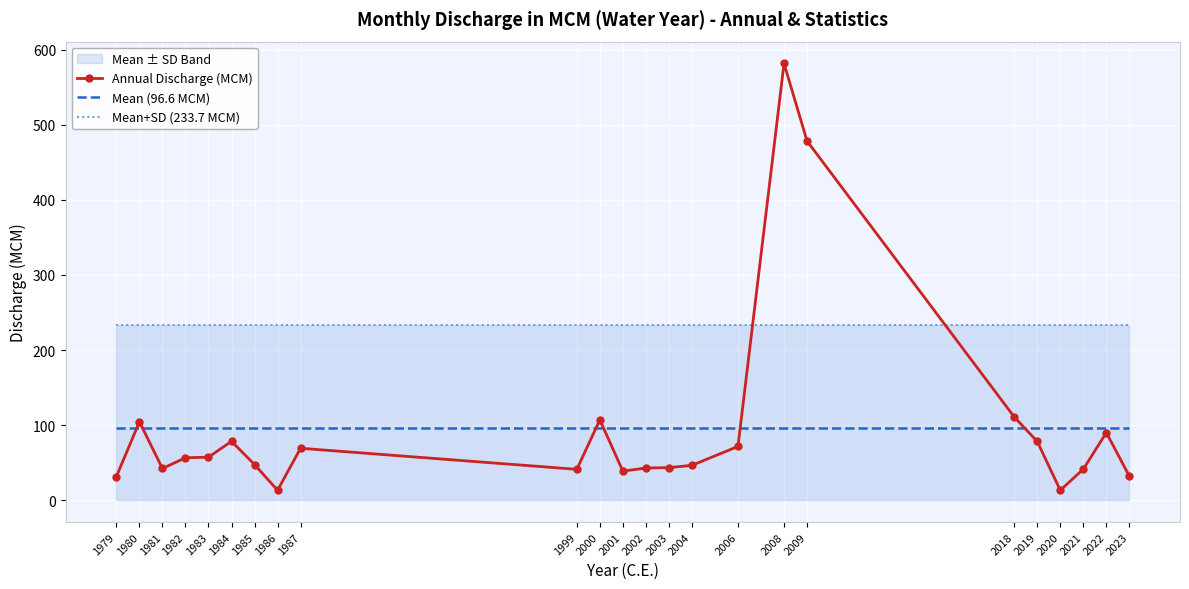

What value does the Mean+SD (233.7 MCM) series have at 1980?

233.7